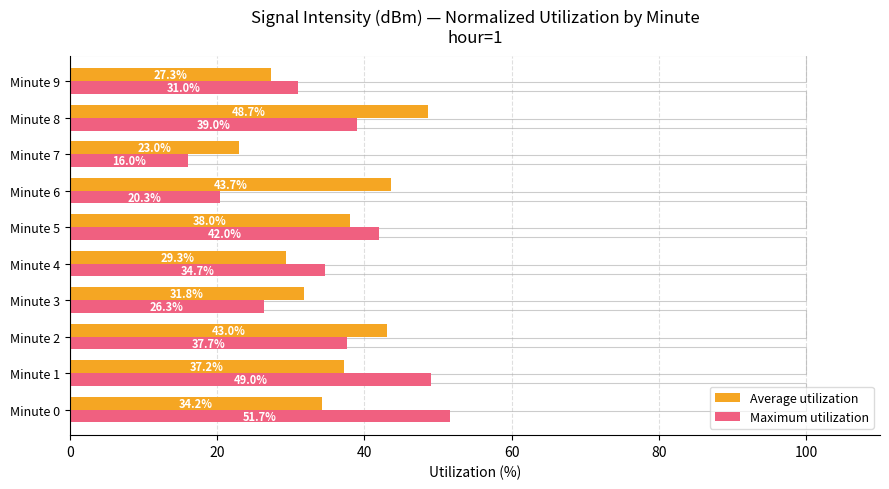

True or false: Average utilization has a value of 54.3 at Minute 0.

False